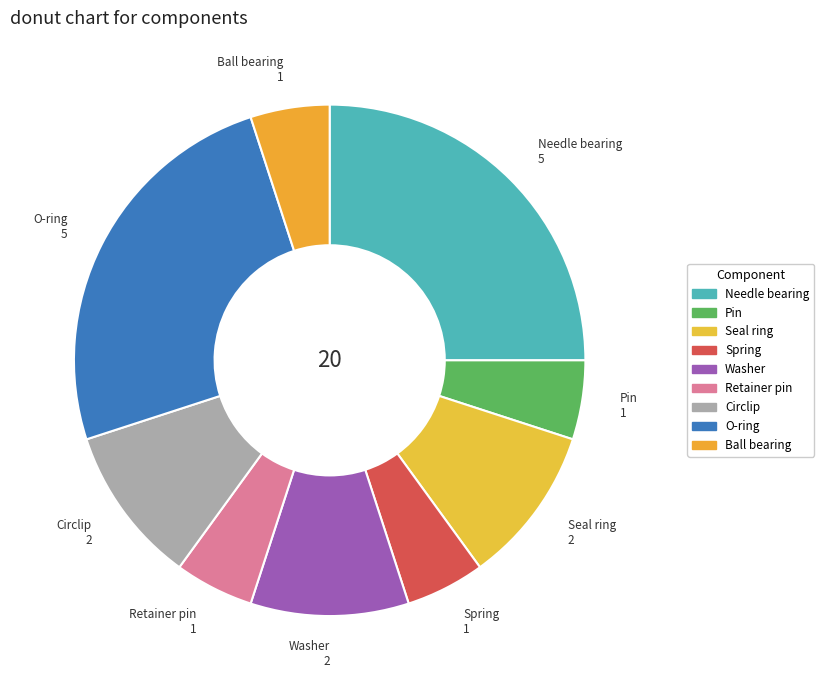

How many slices are in this pie chart?

9